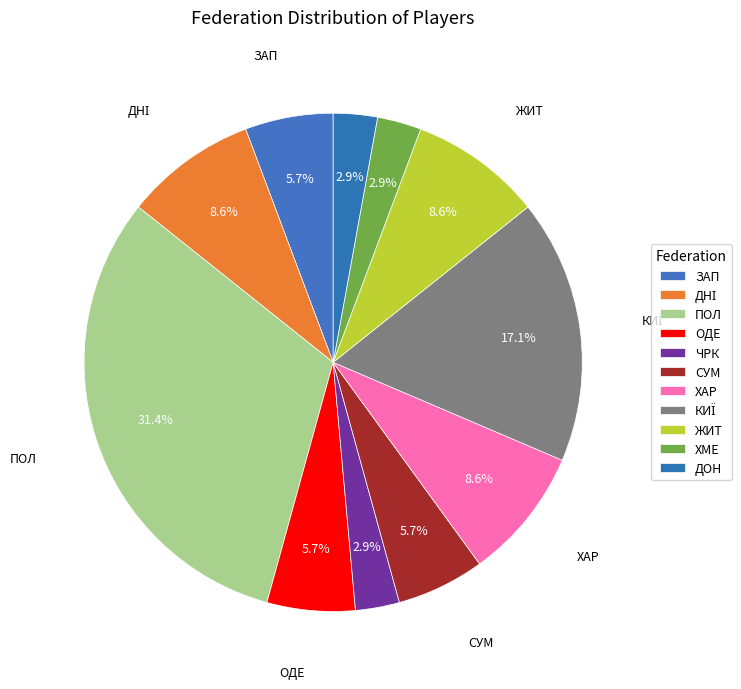

How many slices are in this pie chart?

11